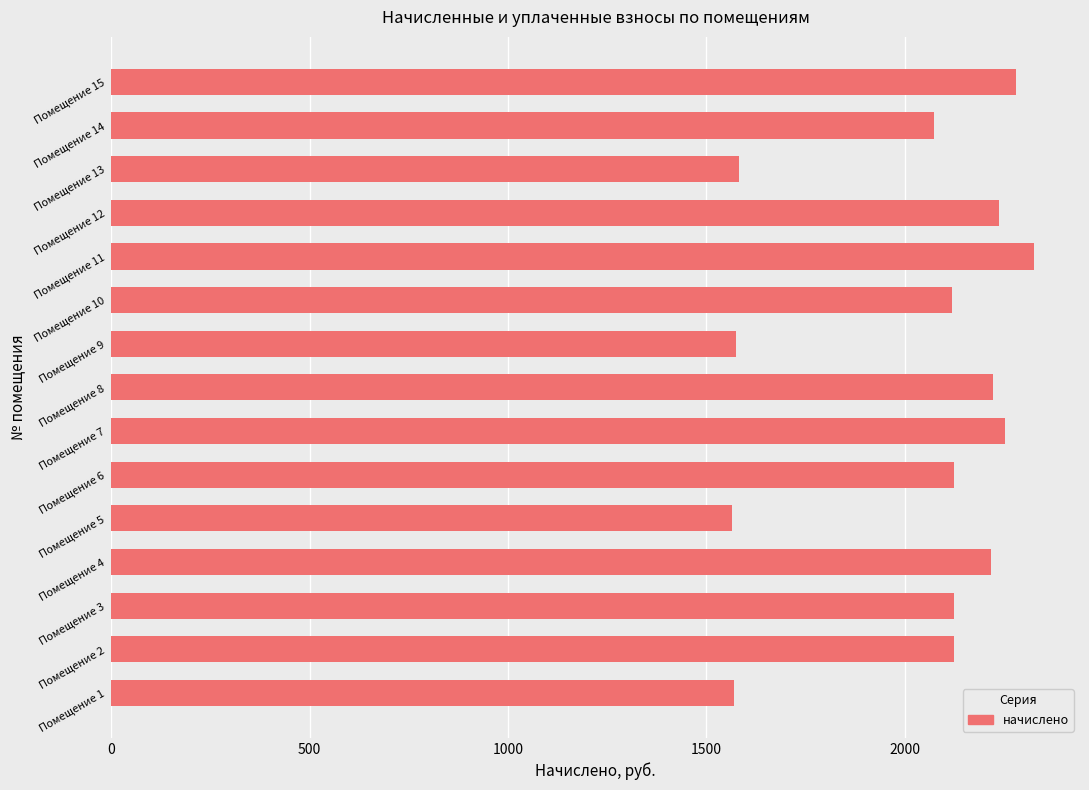

What is the difference between the maximum and minimum values?

759.7